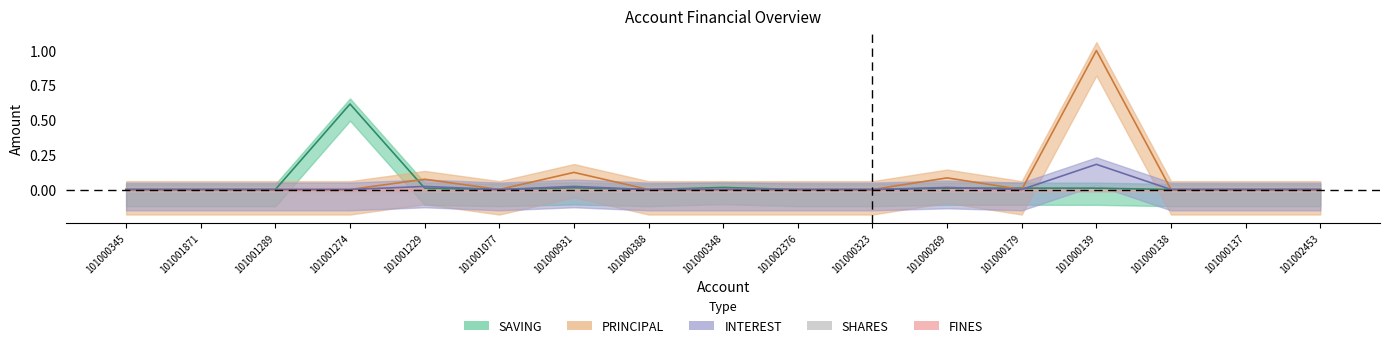

Which series has the largest total across all categories?

PRINCIPAL